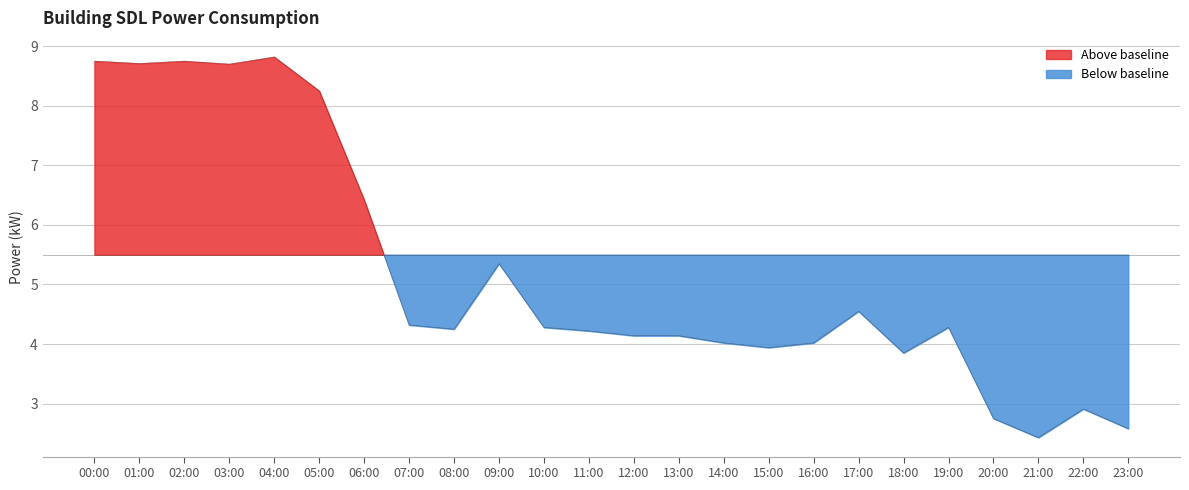

What is the value of the 4th point from the left?

8.7